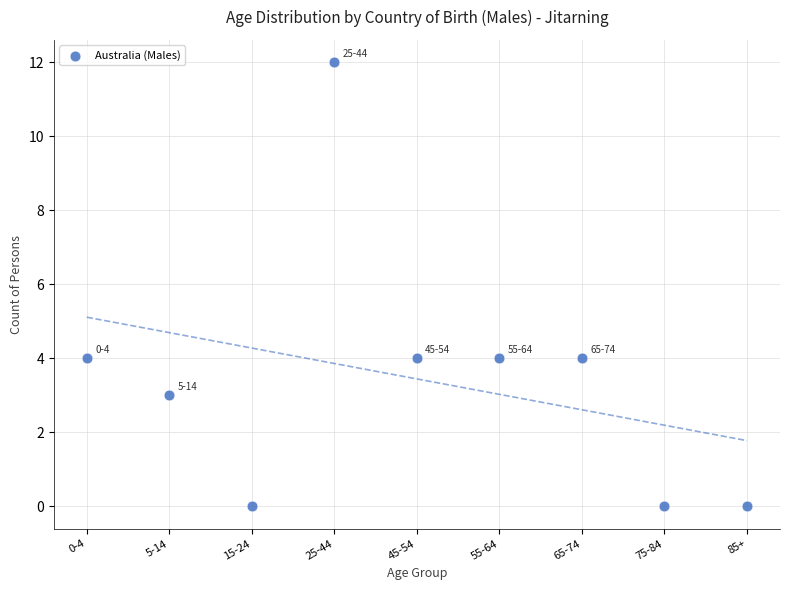

What is the range of Y values (max minus min)?

12